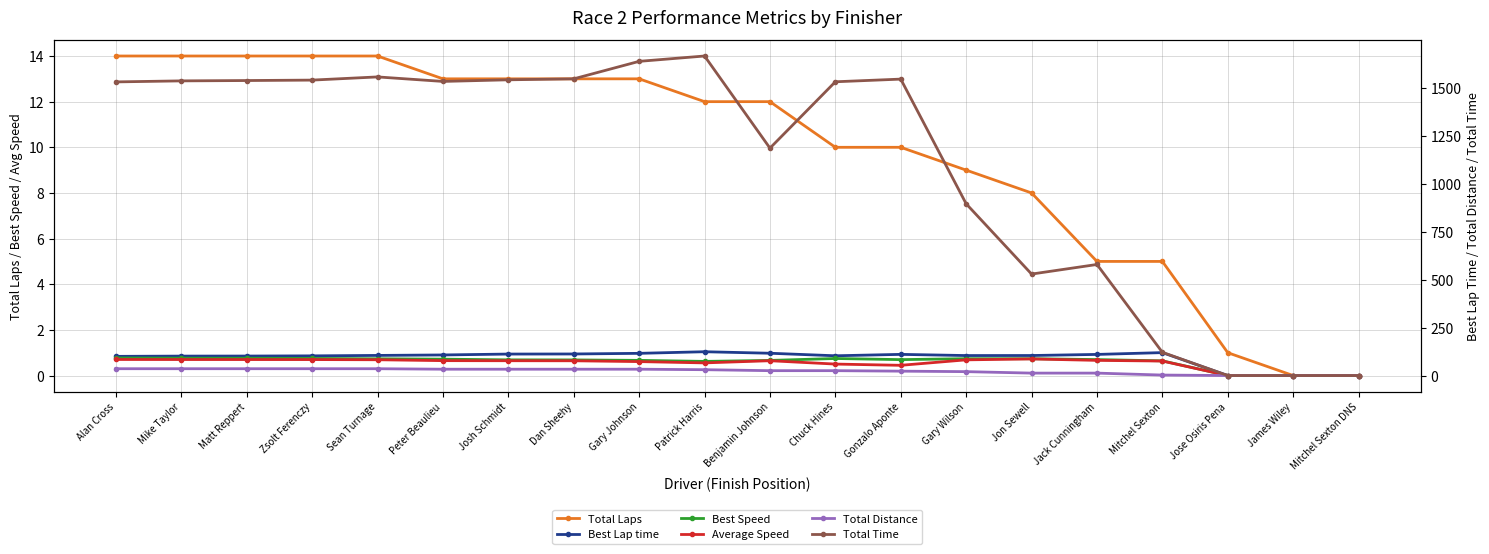

At which category is the sum across all series the highest?

Patrick Harris